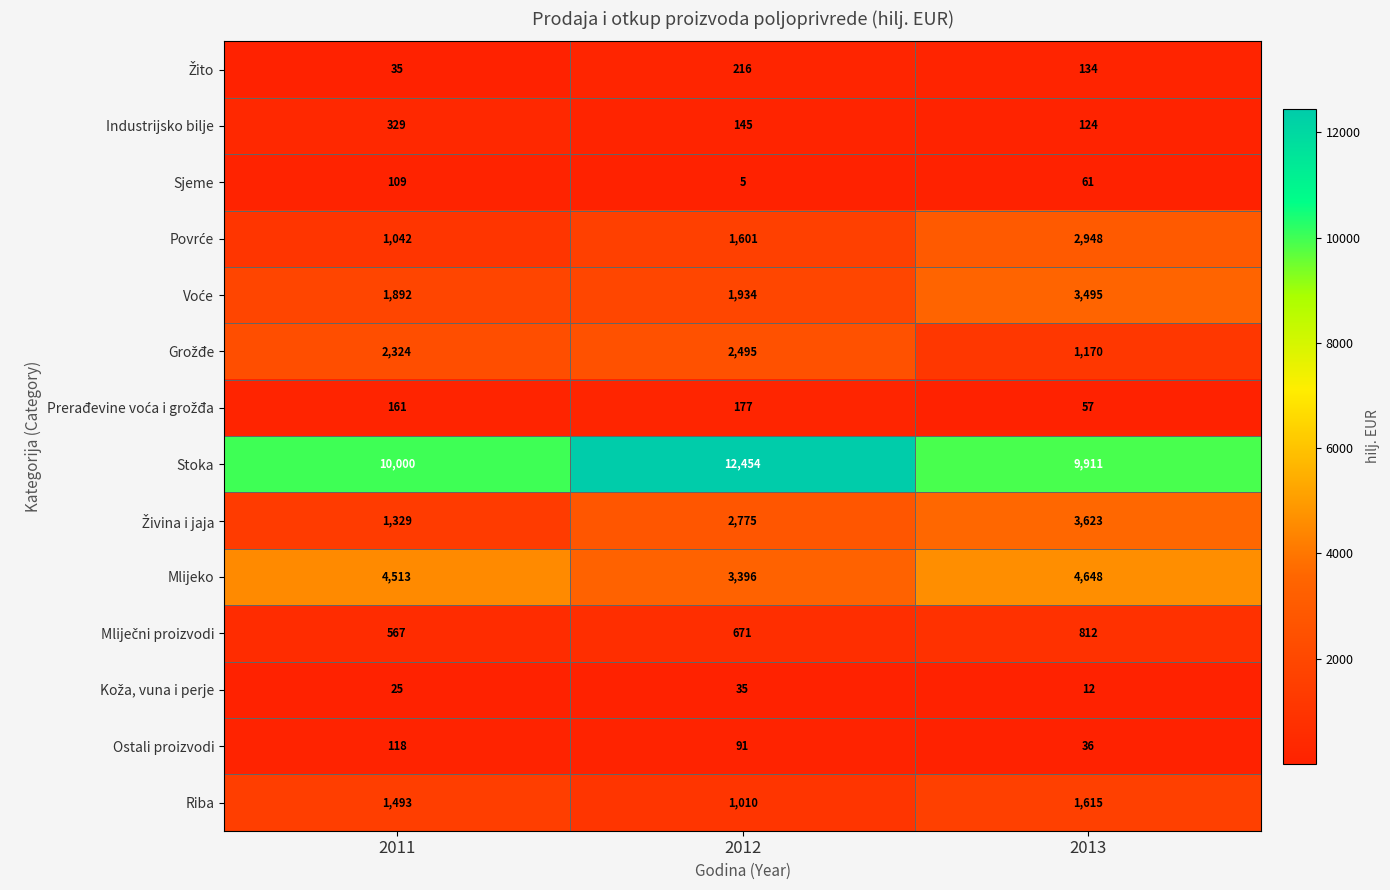

Which series has the largest total across all categories?

Stoka